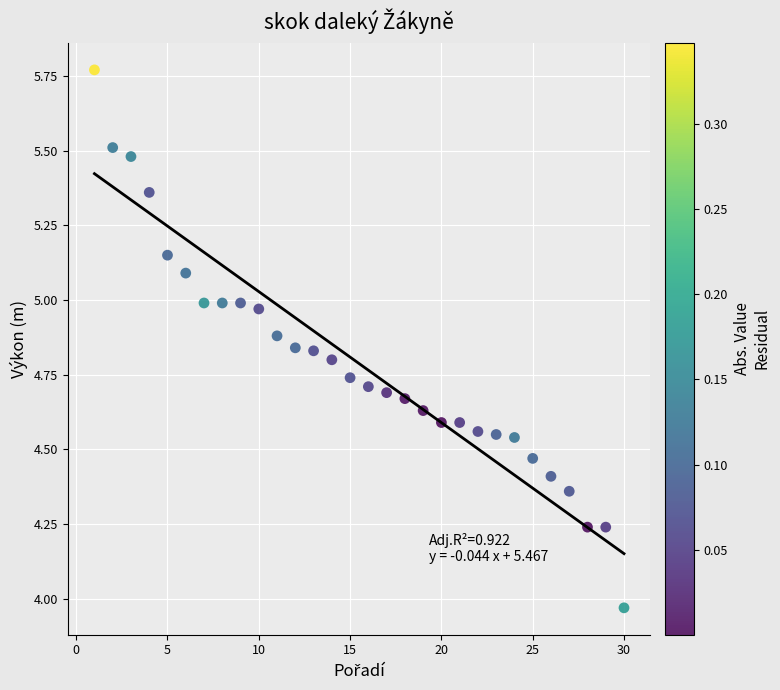

What is the range of X values (max minus min)?

29.0